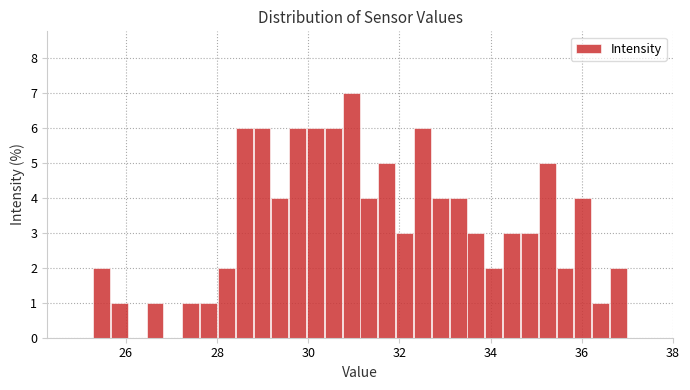

Around what value on the x-axis is the tallest bar? Give the approximate position of its centre, as read against the axis.

31.0